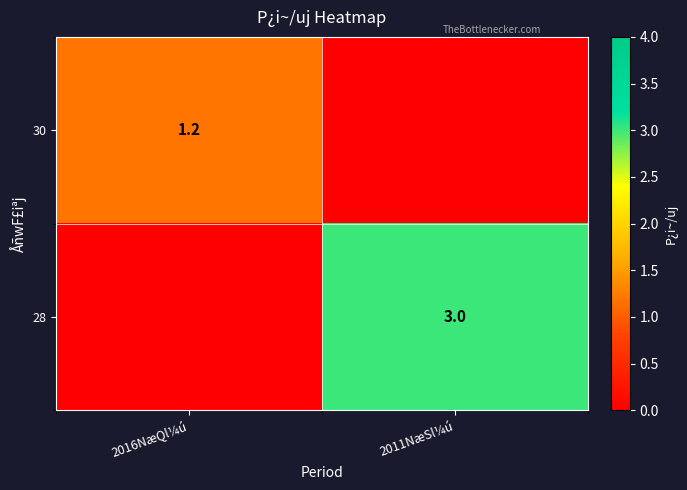

Is it true that 28 equals 4.2 at 2011NæSl¼ú?

False